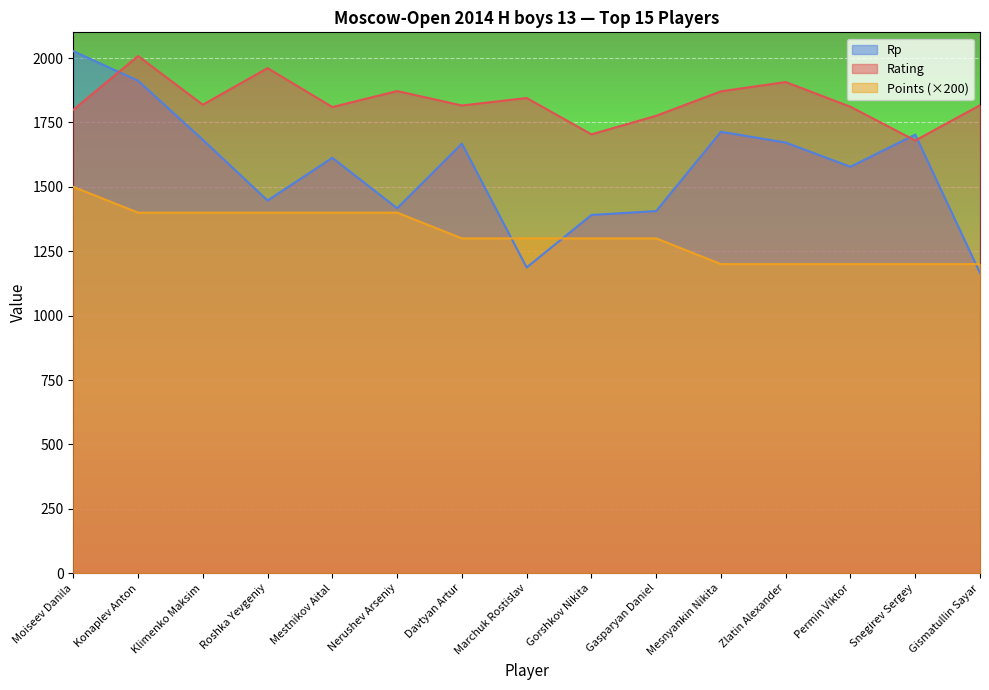

Reading right to left, extract all data points from this chart.

Rating: 1817	1680	1811	1907	1871	1776	1704	1845	1816	1872	1810	1961	1819	2008	1799
Points: 1200	1200	1200	1200	1200	1300	1300	1300	1300	1400	1400	1400	1400	1400	1500
Rp: 1166	1703	1578	1672	1714	1406	1391	1187	1668	1417	1613	1447	1683	1912	2027